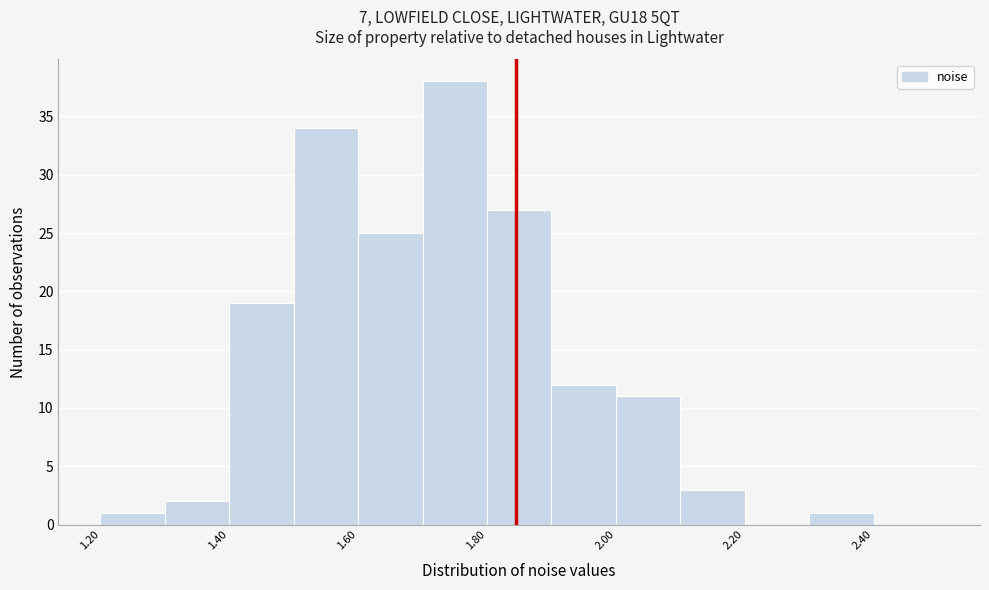

Over which range of the x-axis is the bar tallest?

1.7 to 1.8